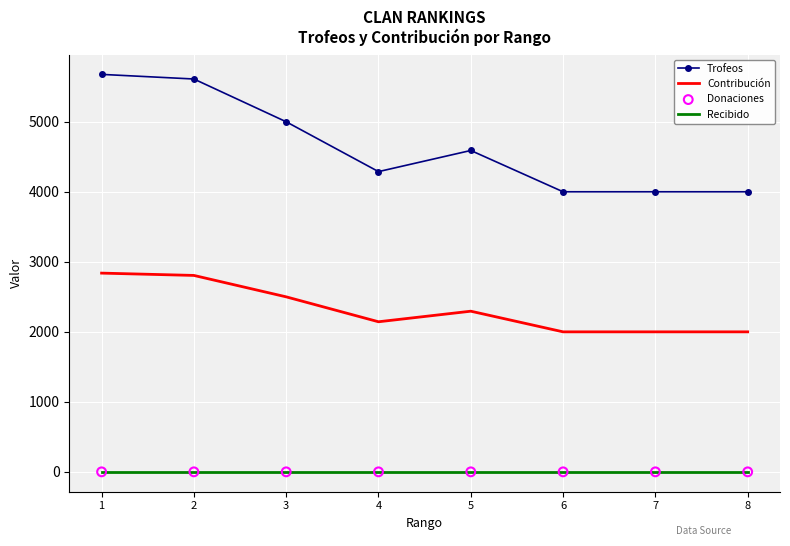

Is the value of Recibido at 6 greater than the value of Contribución at 2?

No